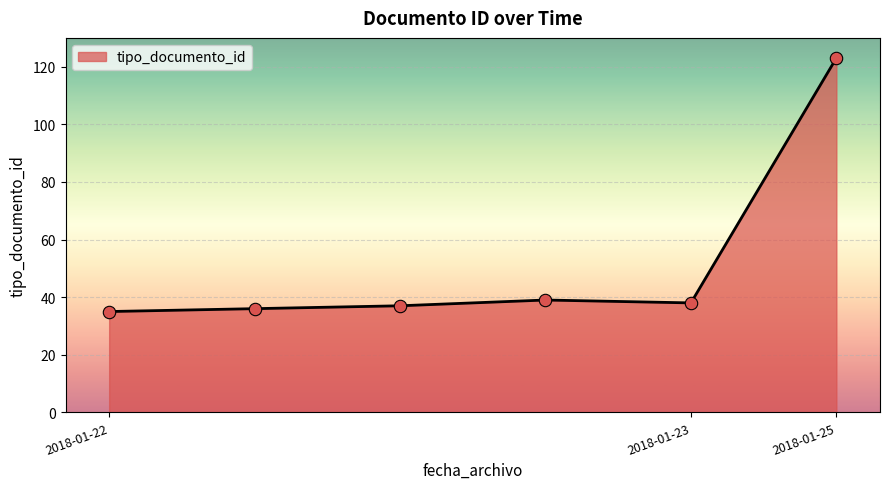

What is the difference between the maximum and second lowest values?

87